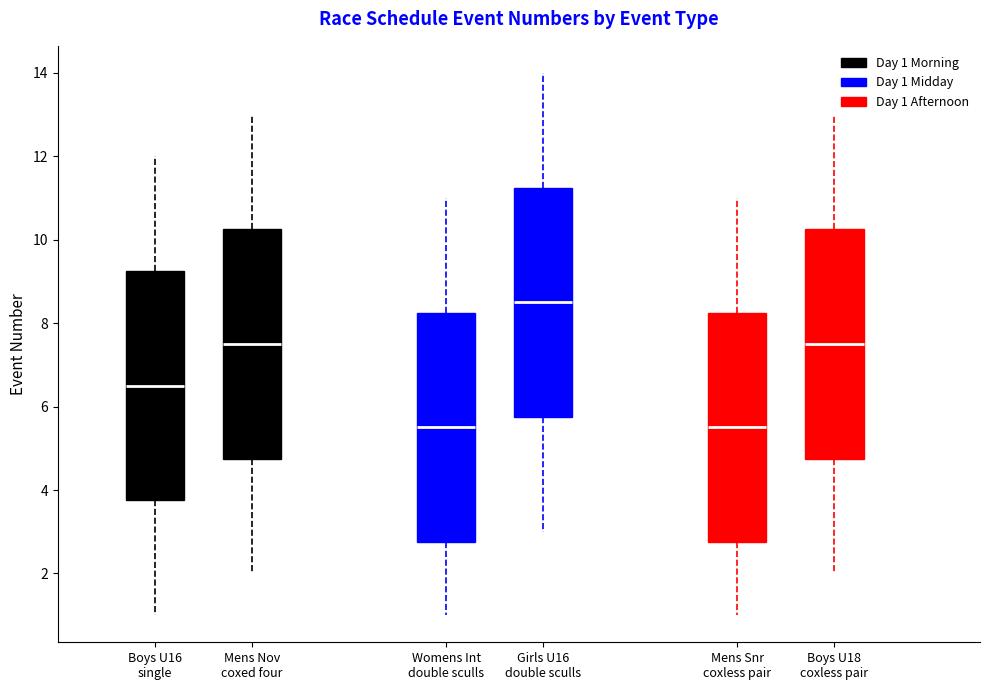

Where is the upper edge of the box for Boys U16 single on the y-axis? The values are not printed on the chart, so give them approximately, as read against the axis.

9.2